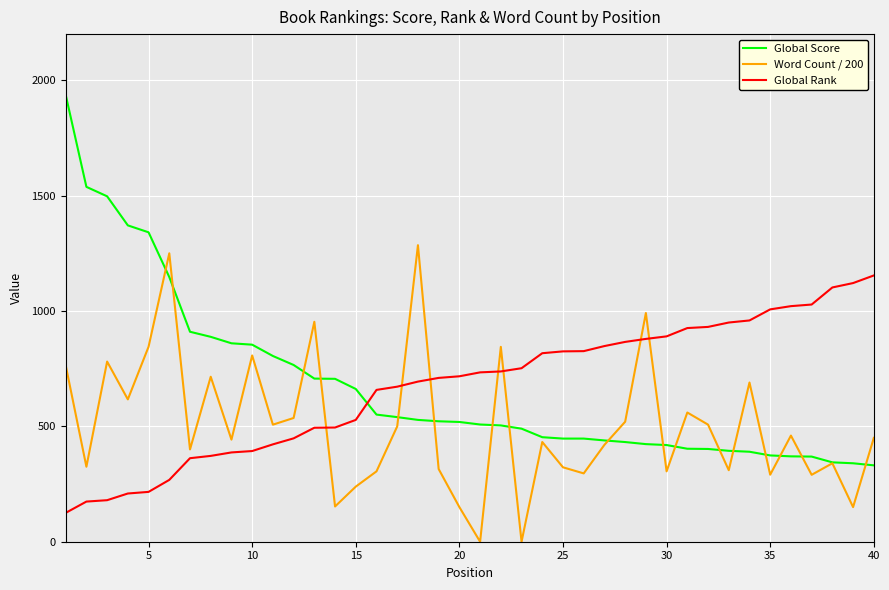

How many lines are shown in the chart?

3